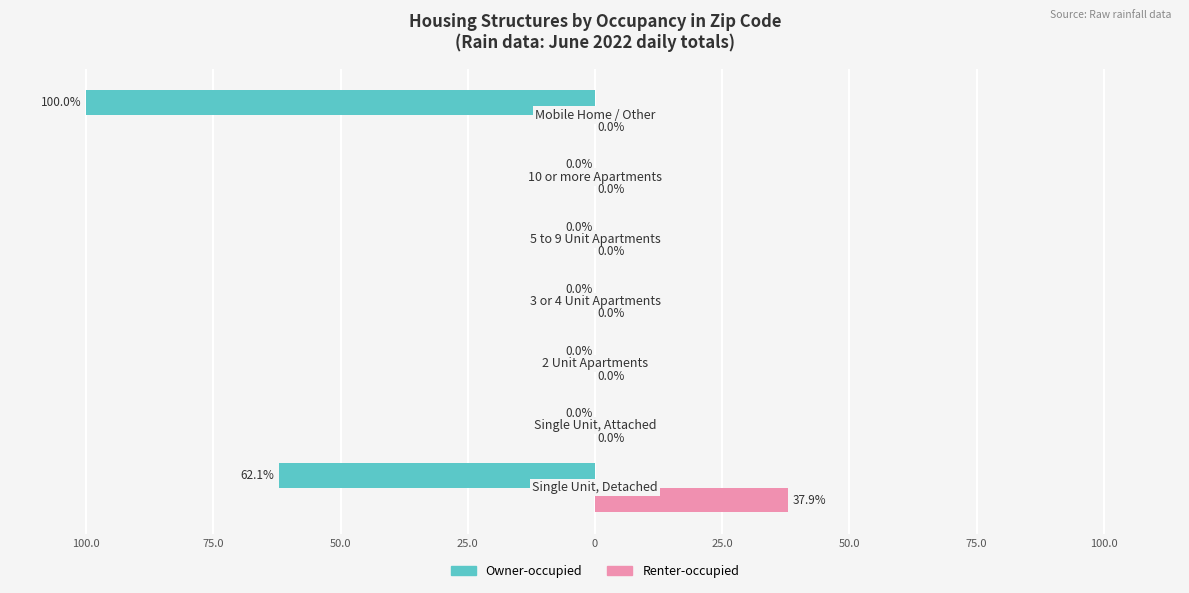

What are all the series names shown in the legend?

Owner-occupied, Renter-occupied